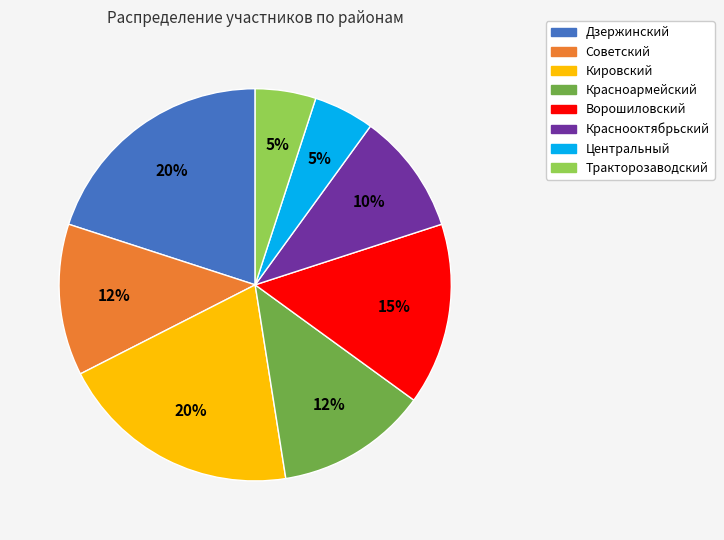

How many slices are in this pie chart?

8